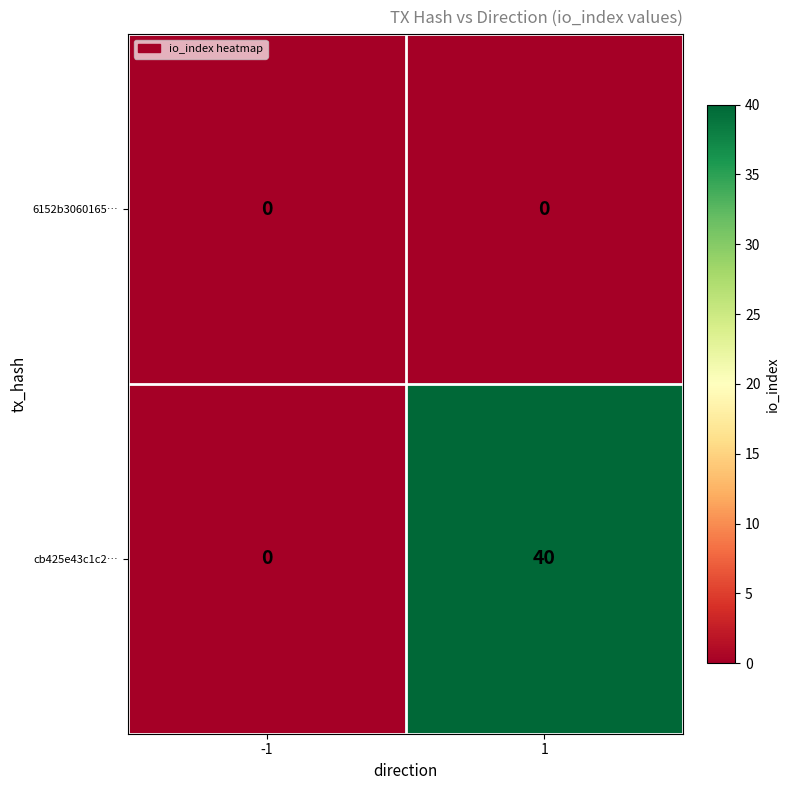

Which series has the largest range (max minus min)?

cb425e43c1c2…